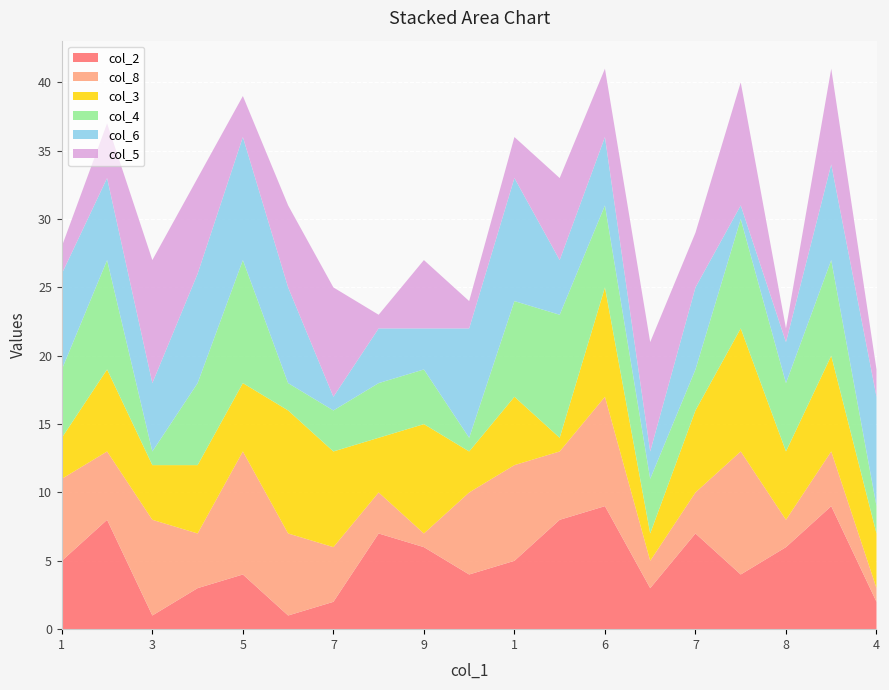

Reading left to right, extract all data points from this chart.

col_2: 5	8	1	3	4	1	2	7	6	4	5	8	9	3	7	4	6	9	2
col_8: 6	5	7	4	9	6	4	3	1	6	7	5	8	2	3	9	2	4	1
col_3: 3	6	4	5	5	9	7	4	8	3	5	1	8	2	6	9	5	7	4
col_4: 5	8	1	6	9	2	3	4	4	1	7	9	6	4	3	8	5	7	2
col_6: 7	6	5	8	9	7	1	4	3	8	9	4	5	2	6	1	3	7	8
col_5: 2	4	9	7	3	6	8	1	5	2	3	6	5	8	4	9	1	7	2